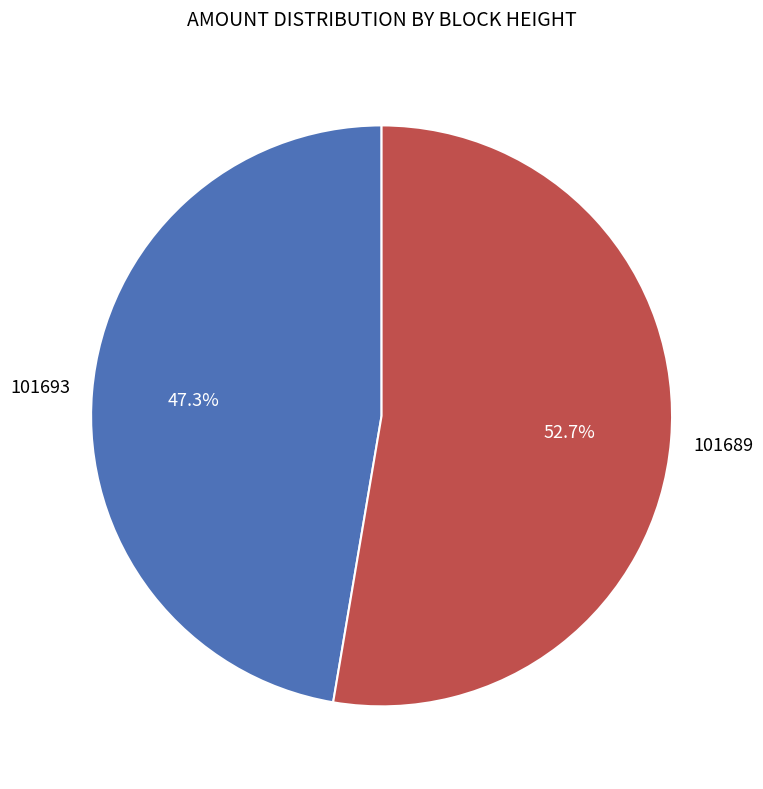

To the nearest percent, what is the difference between the largest and smallest slice percentages?

5%